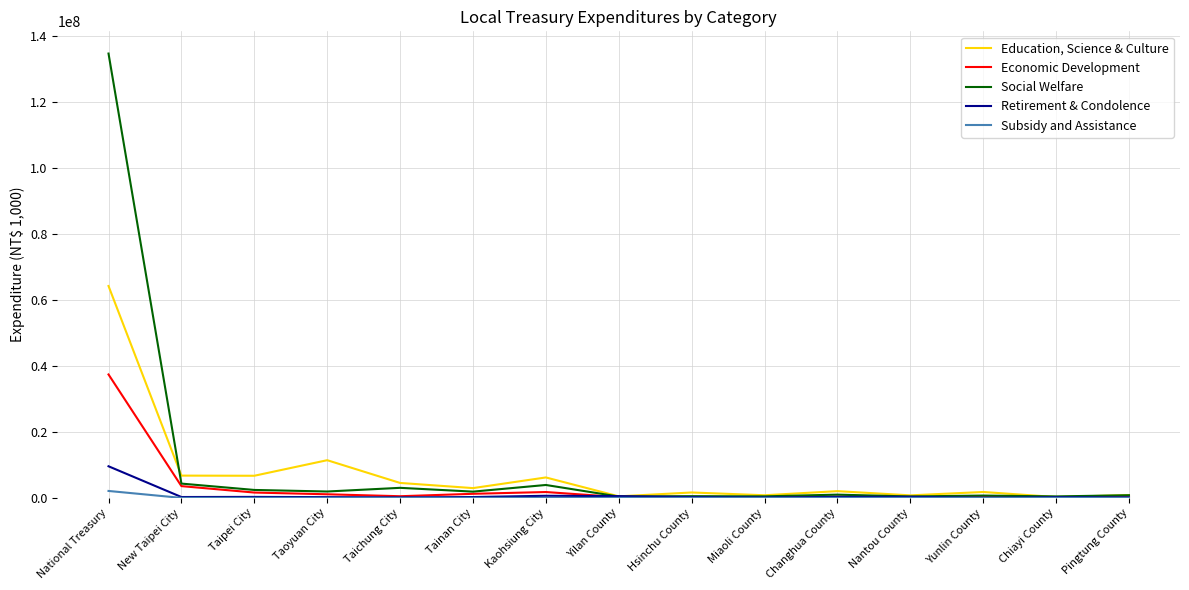

Between National Treasury and New Taipei City, which series saw the biggest shift?

Social Welfare